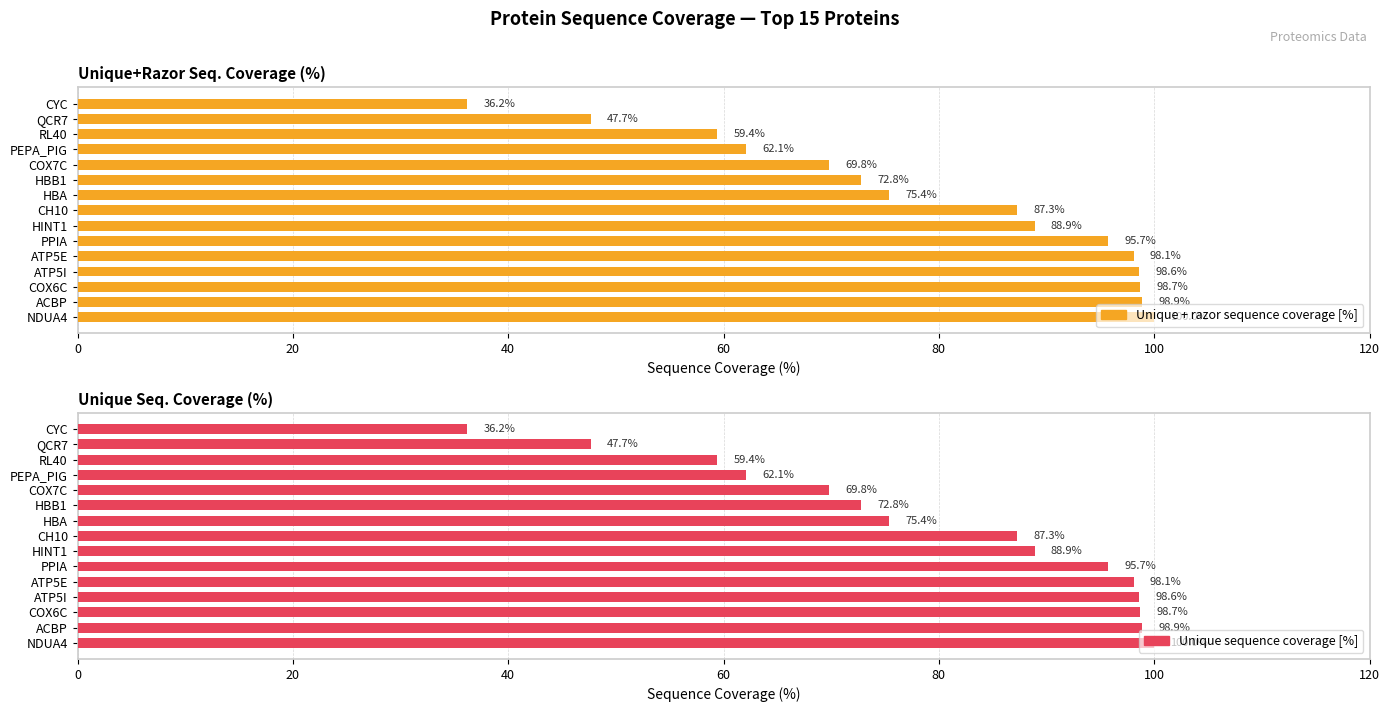

Reading left to right, list all the values displayed in this chart.

Unique + razor sequence coverage [%]: 100.0	98.9	98.7	98.6	98.1	95.7	88.9	87.3	75.4	72.8	69.8	62.1	59.4	47.7	36.2
Unique sequence coverage [%]: 100.0	98.9	98.7	98.6	98.1	95.7	88.9	87.3	75.4	72.8	69.8	62.1	59.4	47.7	36.2